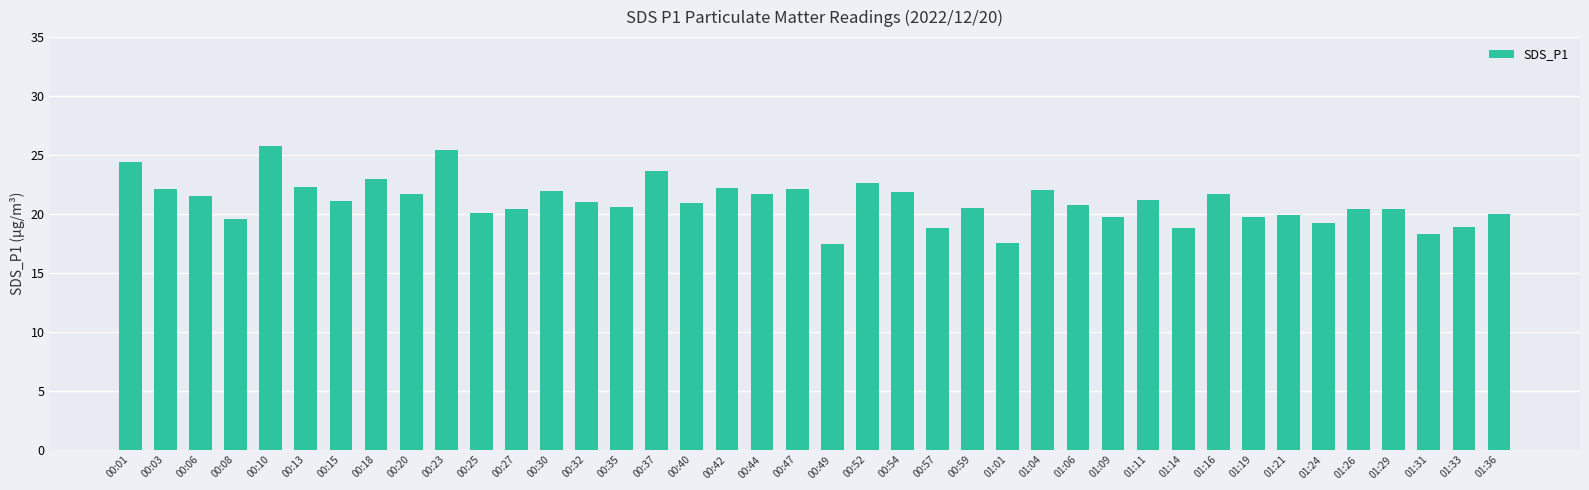

What is the sum of the values at 01:01 and 00:15?

38.6